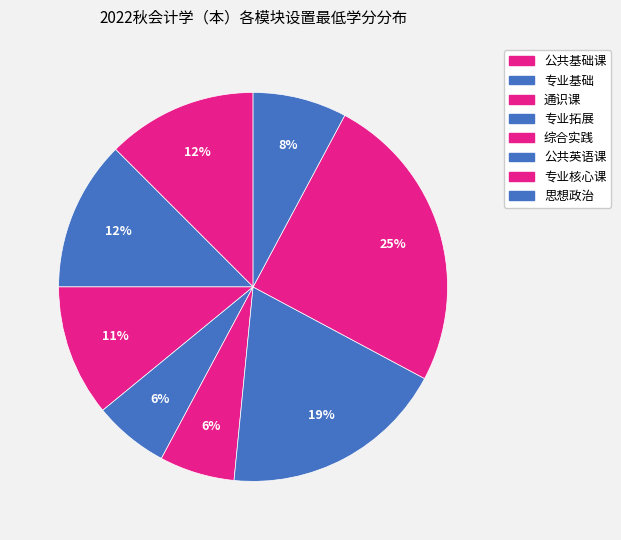

Is there a majority slice in this chart?

No